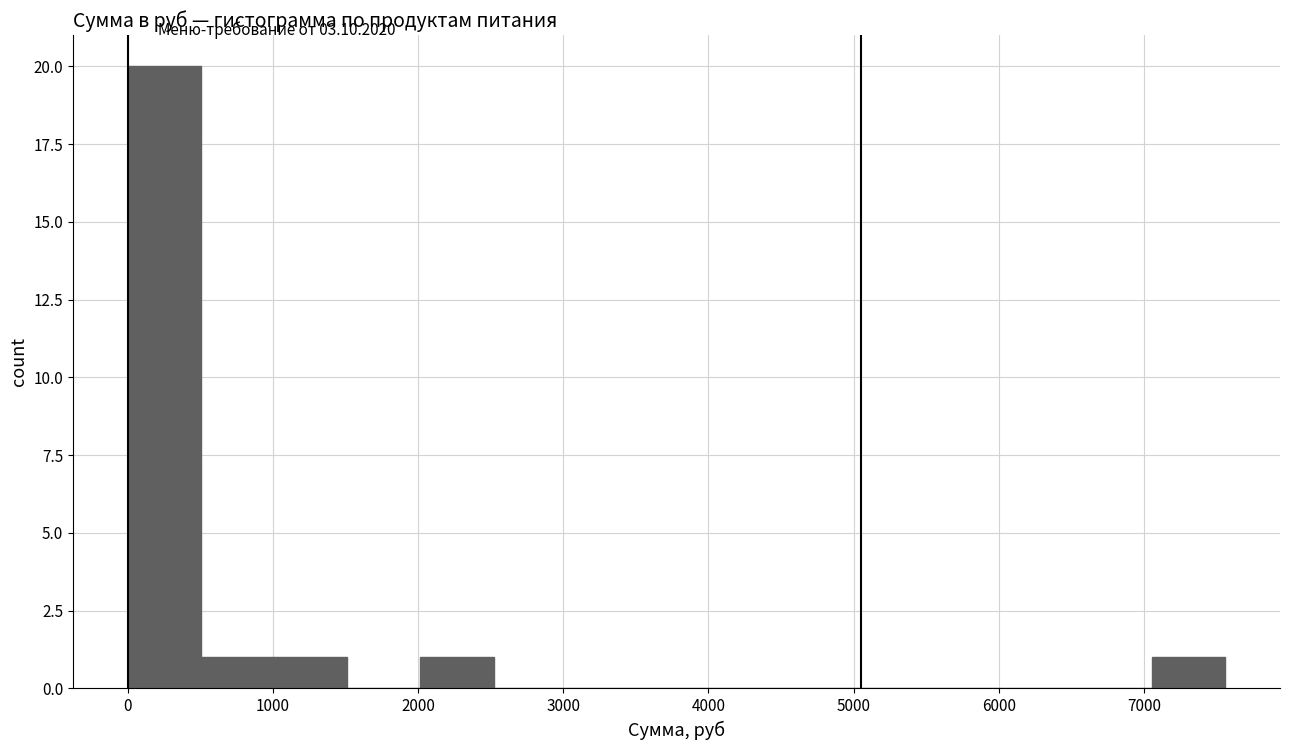

Reading left to right, transcribe this chart: for each bar, give the range it covers on the x-axis and its height. Neither the bar edges nor the heights are printed on the chart, so give them approximately, as read against the axes.

0 to 500: 20
500 to 1000: 1
1000 to 1500: 1
1500 to 2000: 0
2000 to 2500: 1
2500 to 3000: 0
3000 to 3500: 0
3500 to 4000: 0
4000 to 4500: 0
4500 to 5000: 0
5000 to 5500: 0
5500 to 6000: 0
6000 to 6600: 0
6600 to 7100: 0
7100 to 7600: 1